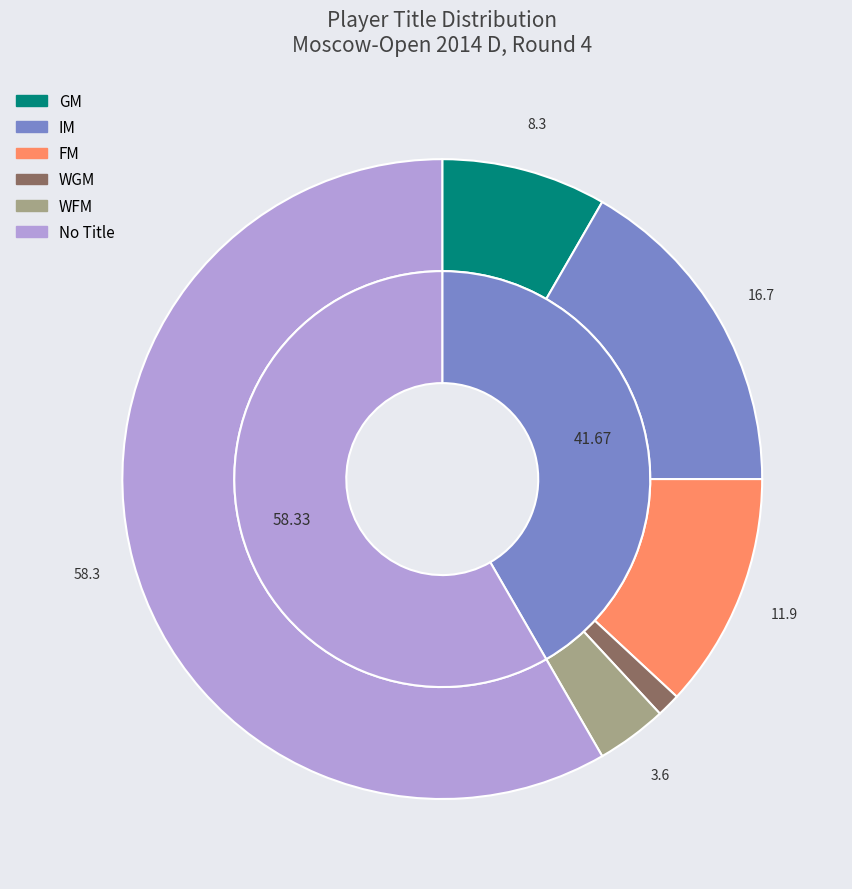

Is  the majority of the pie?

Yes